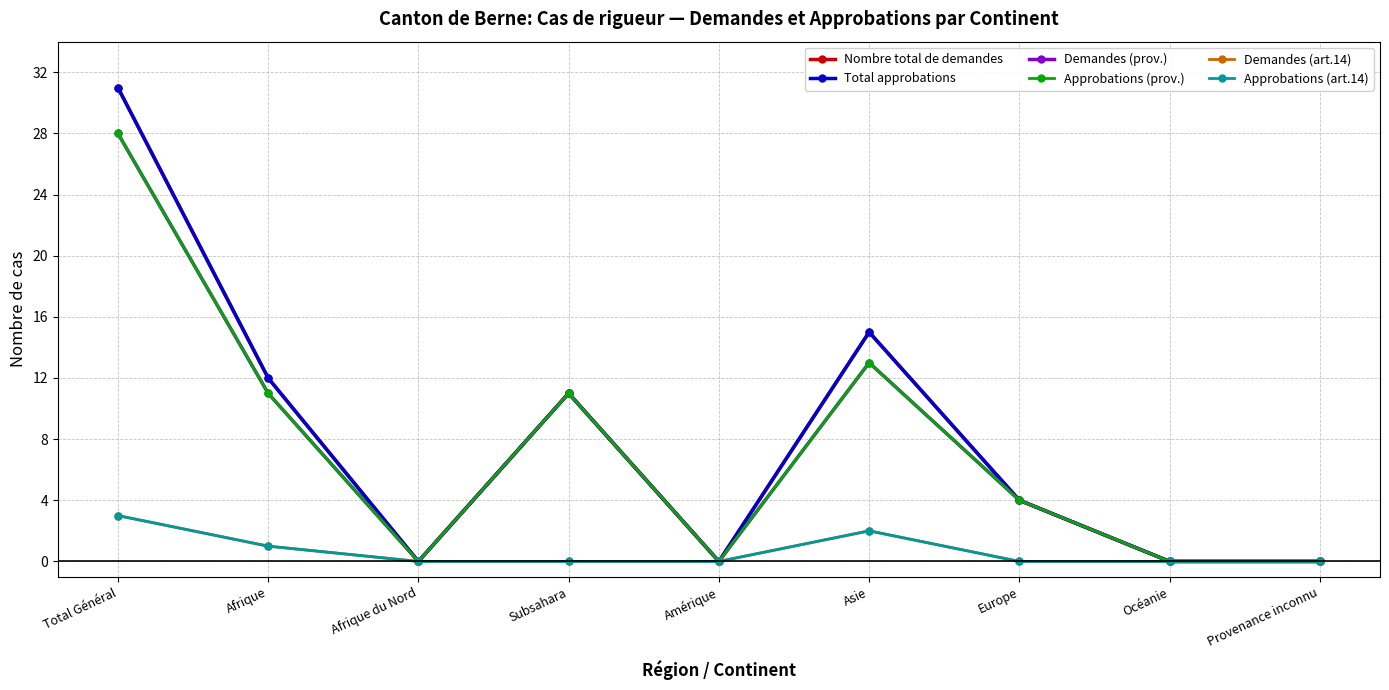

Reading left to right, extract all data points from this chart.

Nombre total de demandes: 31	12	0	11	0	15	4	0	0
Total approbations: 31	12	0	11	0	15	4	0	0
Demandes (prov.): 28	11	0	11	0	13	4	0	0
Approbations (prov.): 28	11	0	11	0	13	4	0	0
Demandes (art.14): 3	1	0	0	0	2	0	0	0
Approbations (art.14): 3	1	0	0	0	2	0	0	0